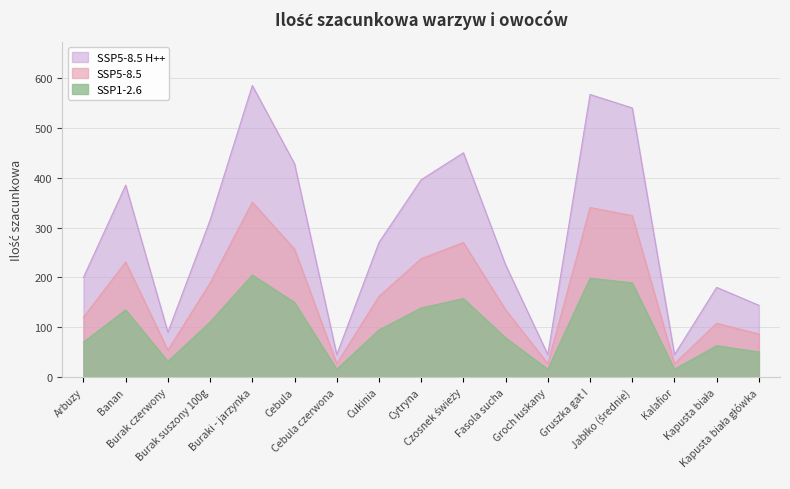

What is the difference between the maximum and minimum values in the Ilość szacunkowa series?

540